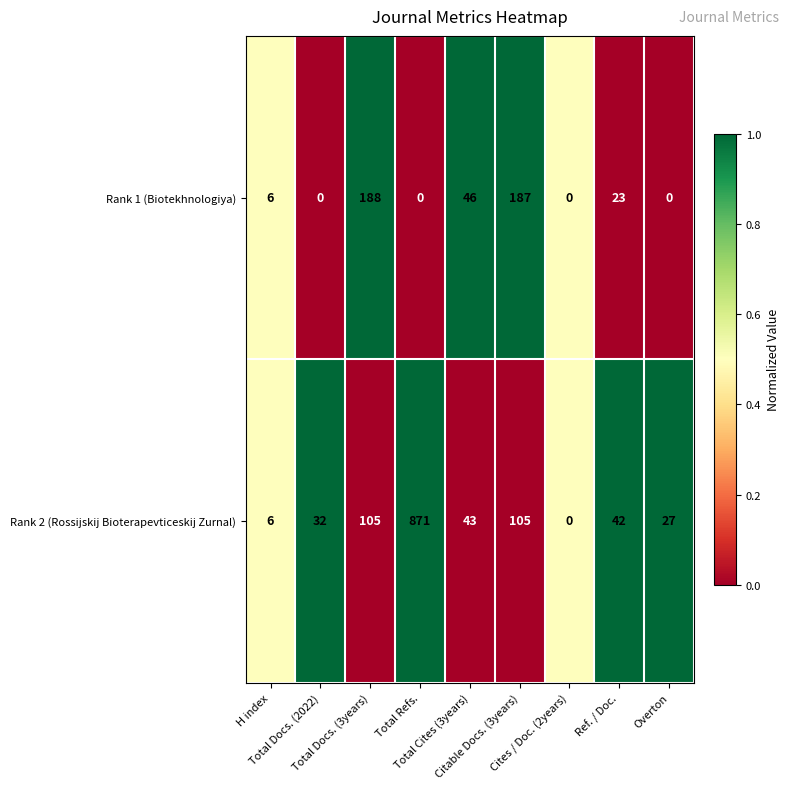

Rank the series at Total Docs. (3years) from highest to lowest value.

Rank 1 (Biotekhnologiya), Rank 2 (Rossijskij Bioterapevticeskij Zurnal)